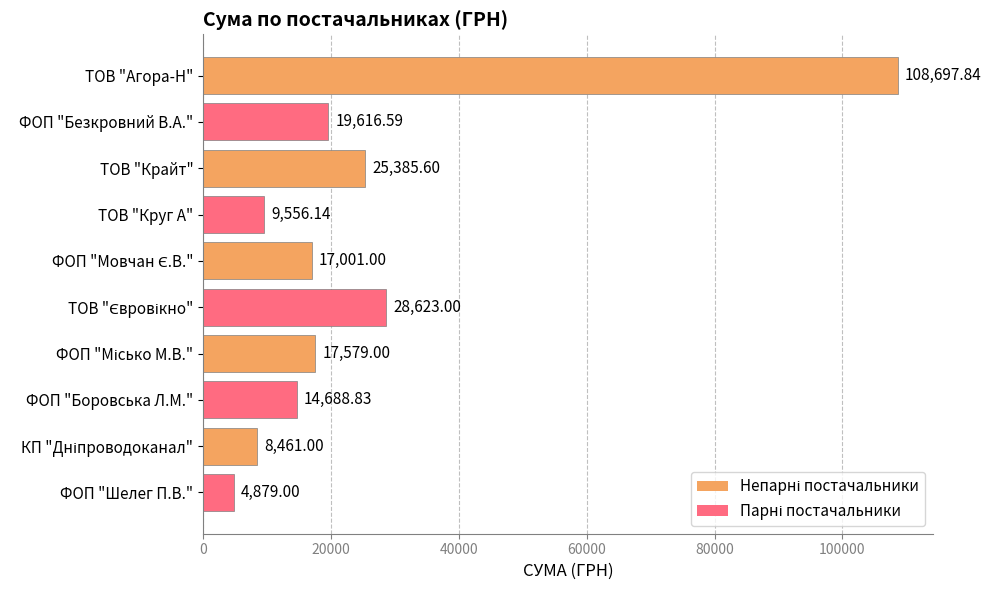

What is the label of the 10th bar from the bottom?

ТОВ "Агора-Н"